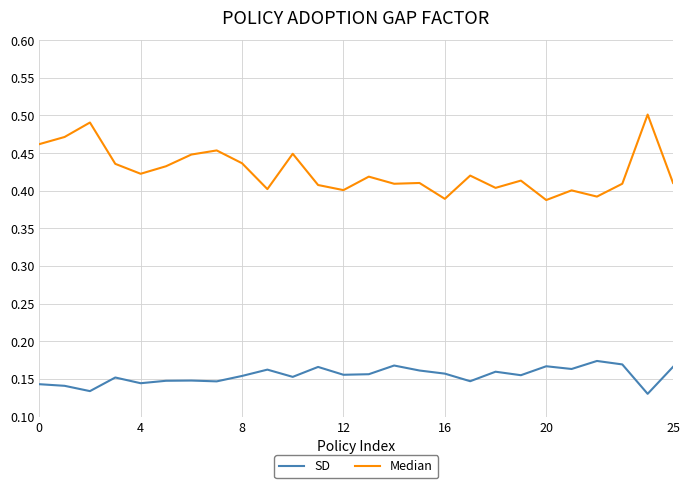

Which series has the largest range (max minus min)?

Median